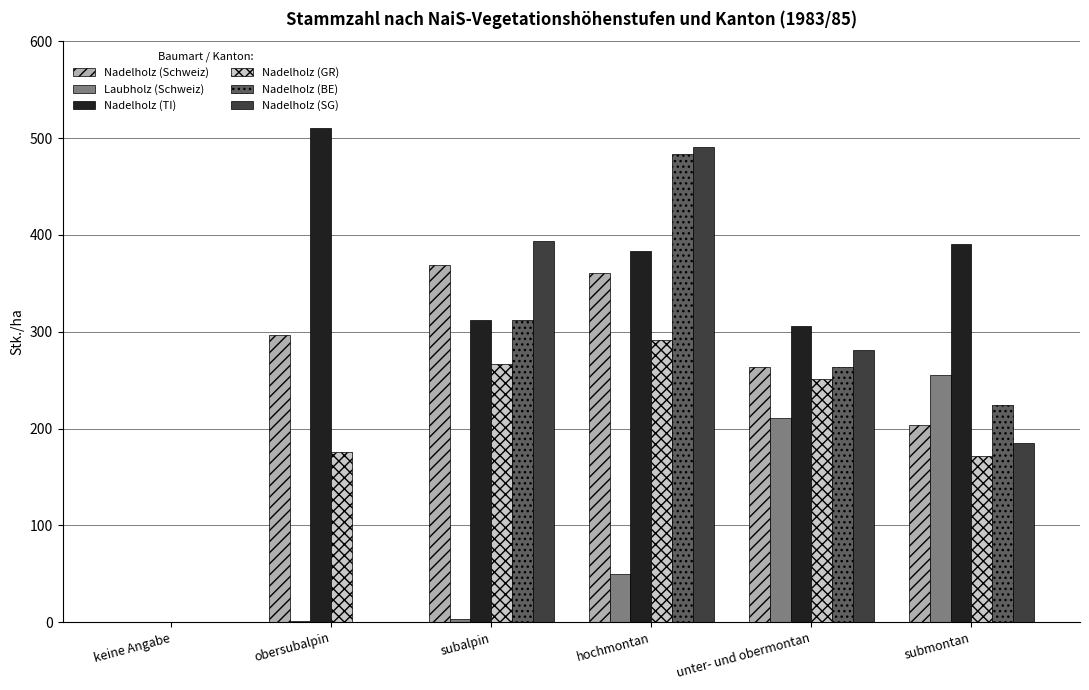

Which label corresponds to the largest value in the chart?

obersubalpin